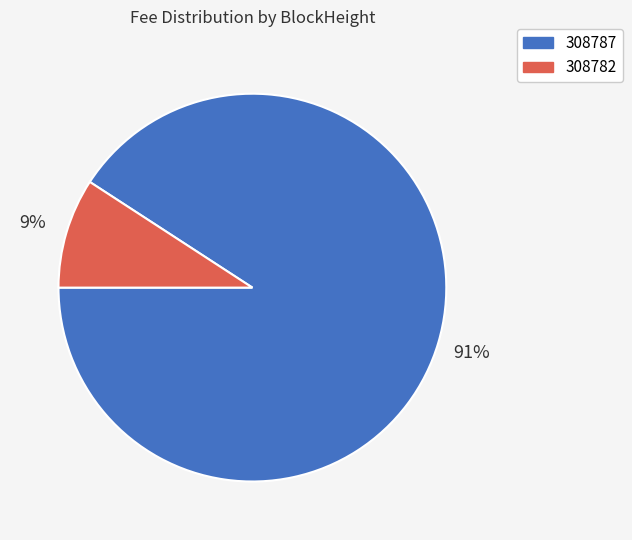

The 308782 slice represents 18% of the pie. True or false?

False